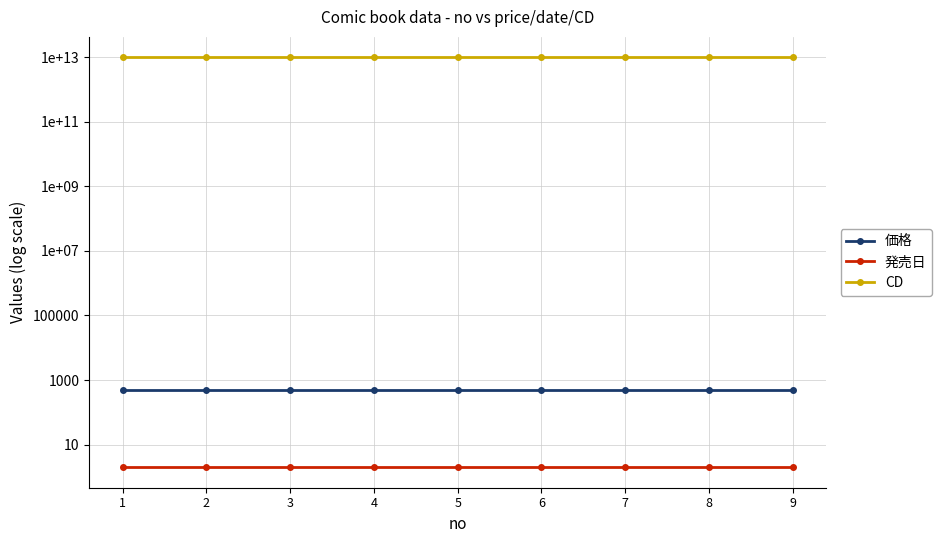

Reading left to right, what are all the values shown in this chart?

価格: 500	500	500	500	500	500	500	500	500
発売日: 2	2	2	2	2	2	2	2	2
CD: 9784088815916	9784088815923	9784088816012	9784088816197	9784088816265	9784088816289	9784088816319	9784088816326	9784088816333